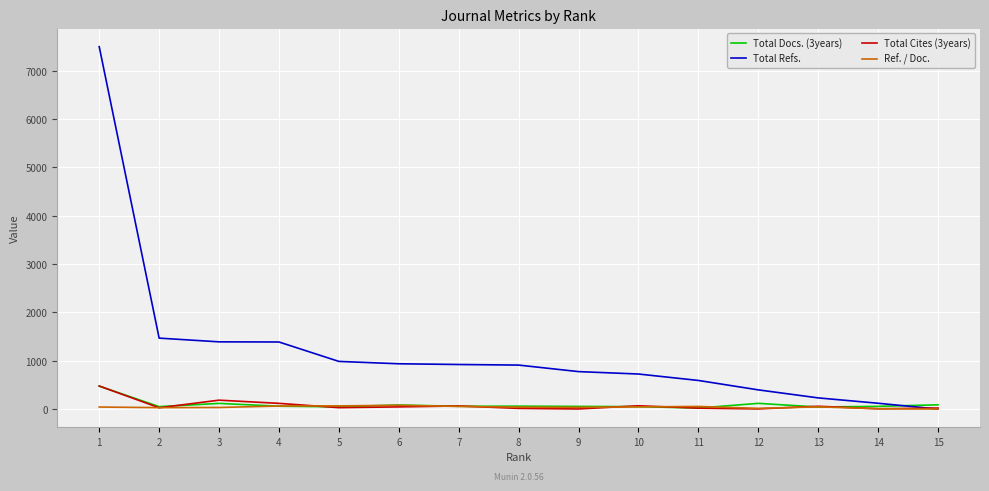

What is the maximum value shown in the chart?

7499.0